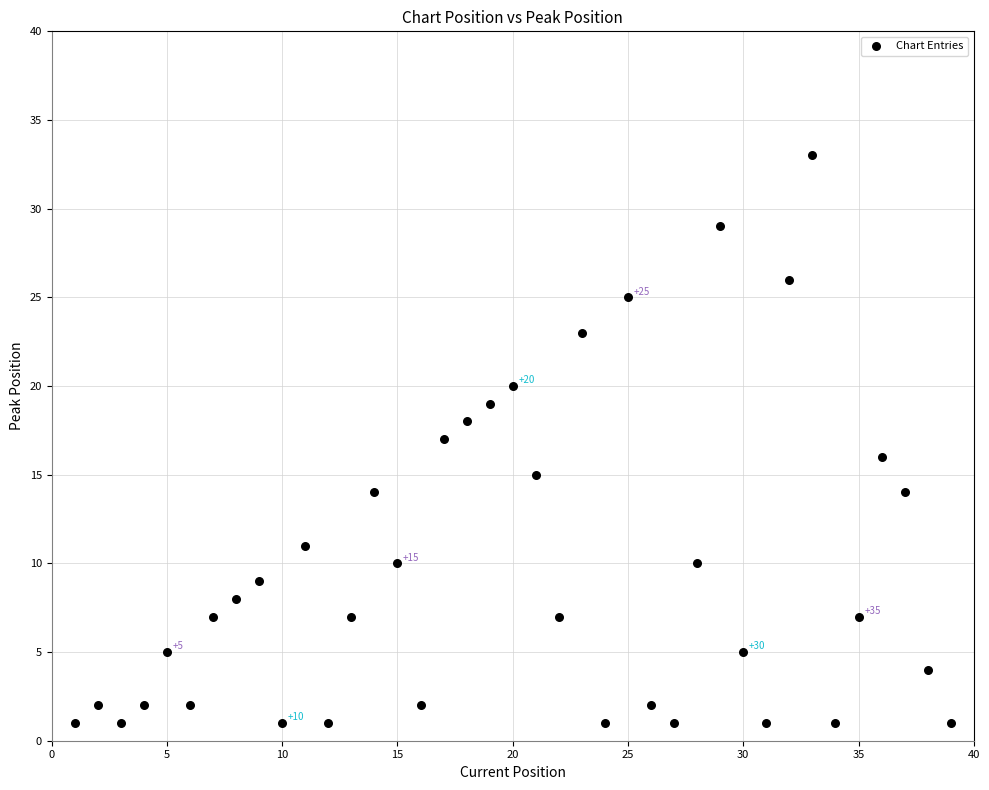

What is the range of X values (max minus min)?

38